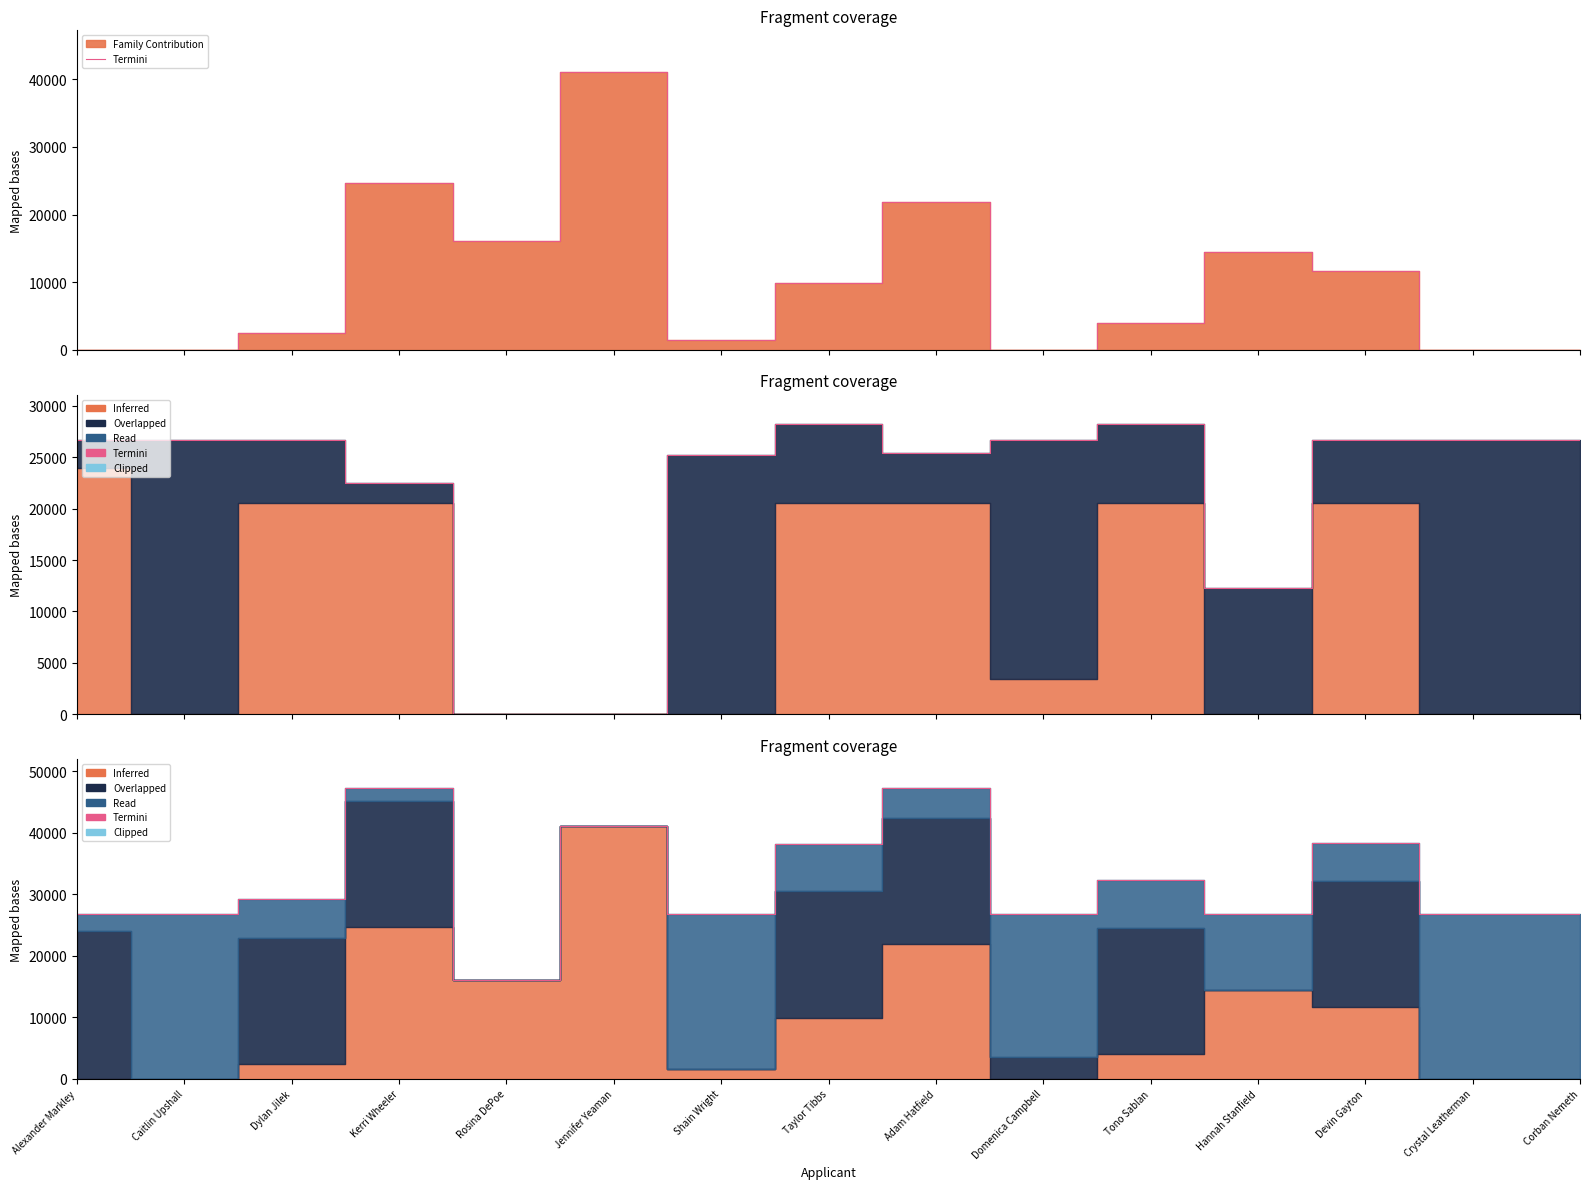

What is the difference between the values at Dylan Jilek and Alexander Markley?

2445